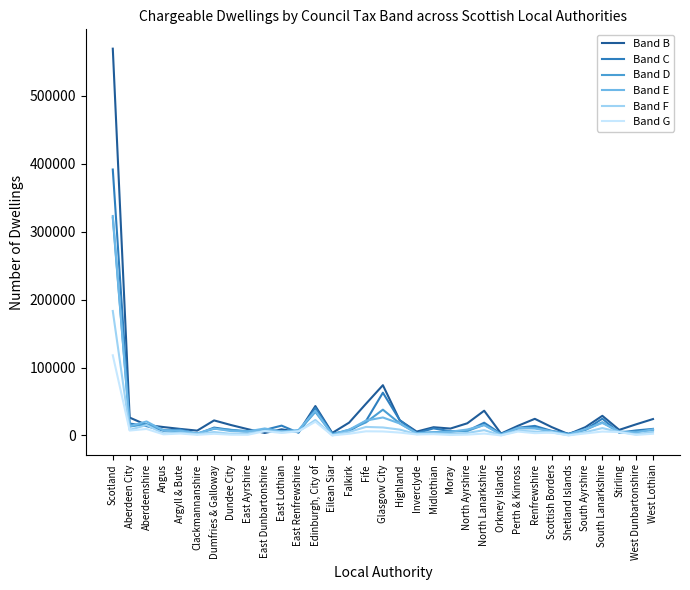

The Band E series shows 1159 at Eilean Siar. True or false?

True